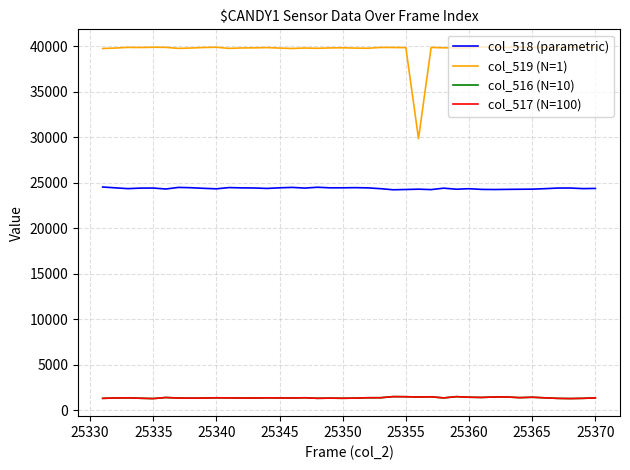

True or false: col_517 (N=100) and col_518 (parametric) cross at least once.

False